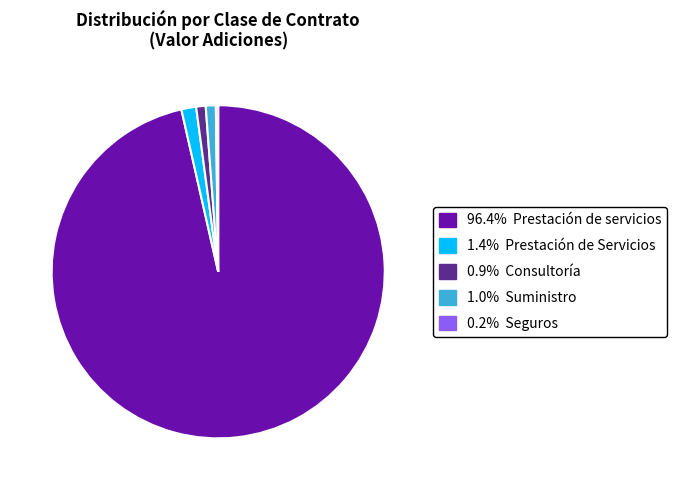

Is there a majority slice in this chart?

Yes